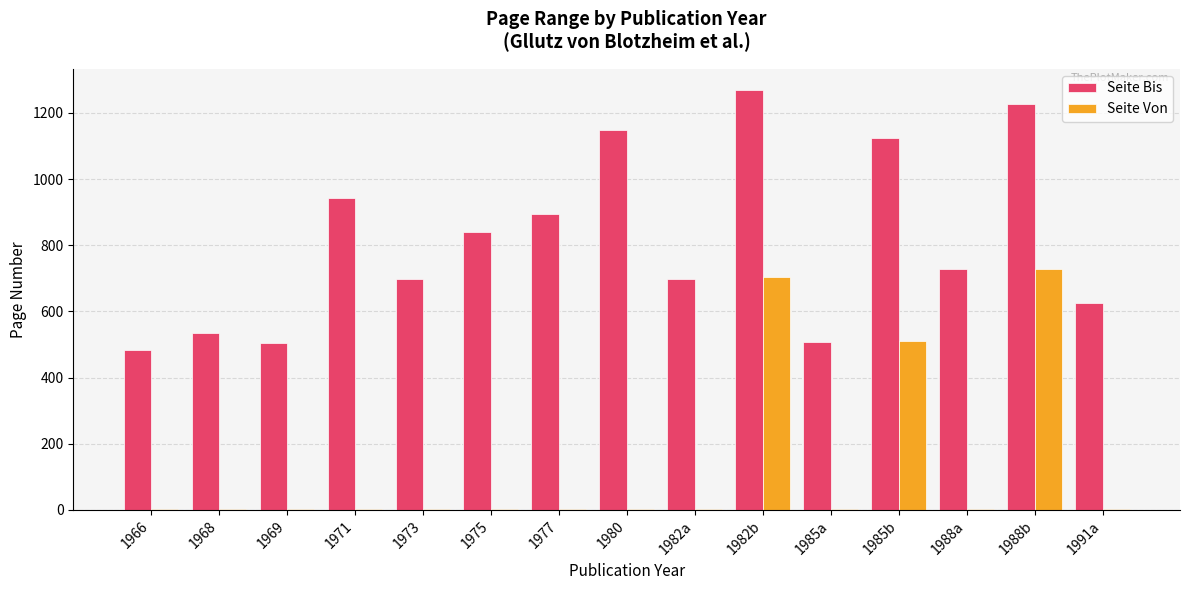

Is the value of Seite Bis at 1968 greater than the value of Seite Von at 1985a?

Yes